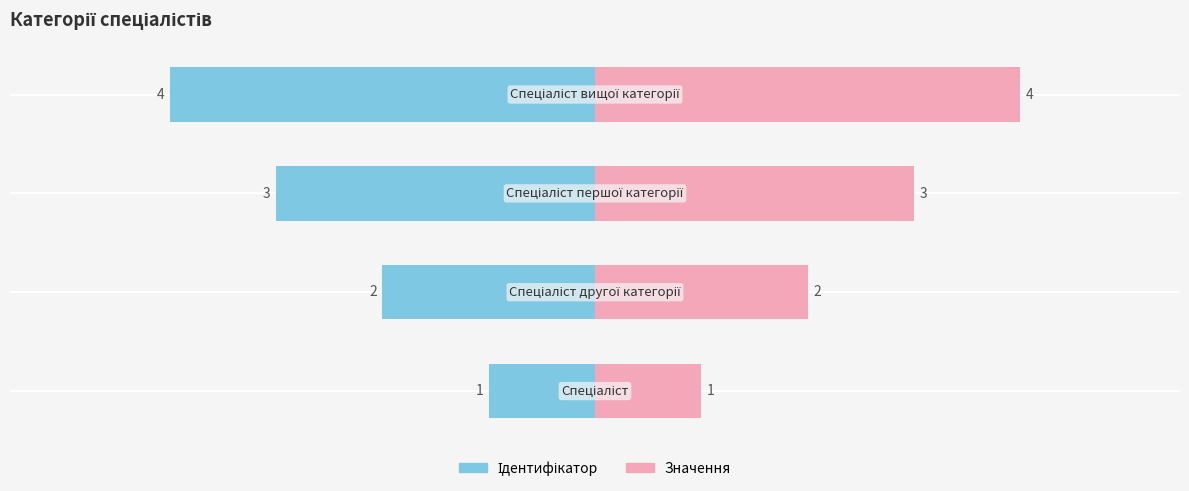

Which series has the widest spread of values?

Ідентифікатор